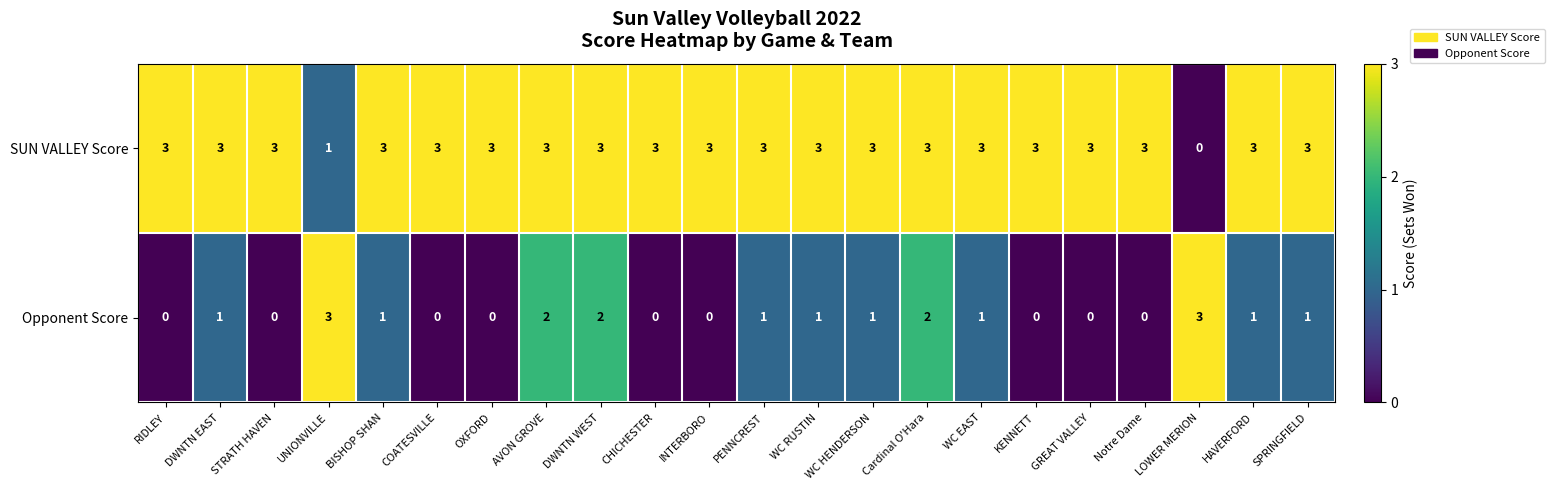

Is it true that SUN VALLEY Score equals 5 at CHICHESTER?

False